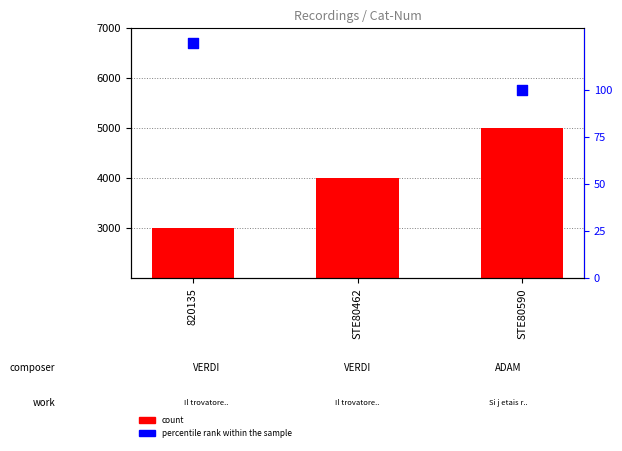

At which category is the sum across all series the highest?

STE80590